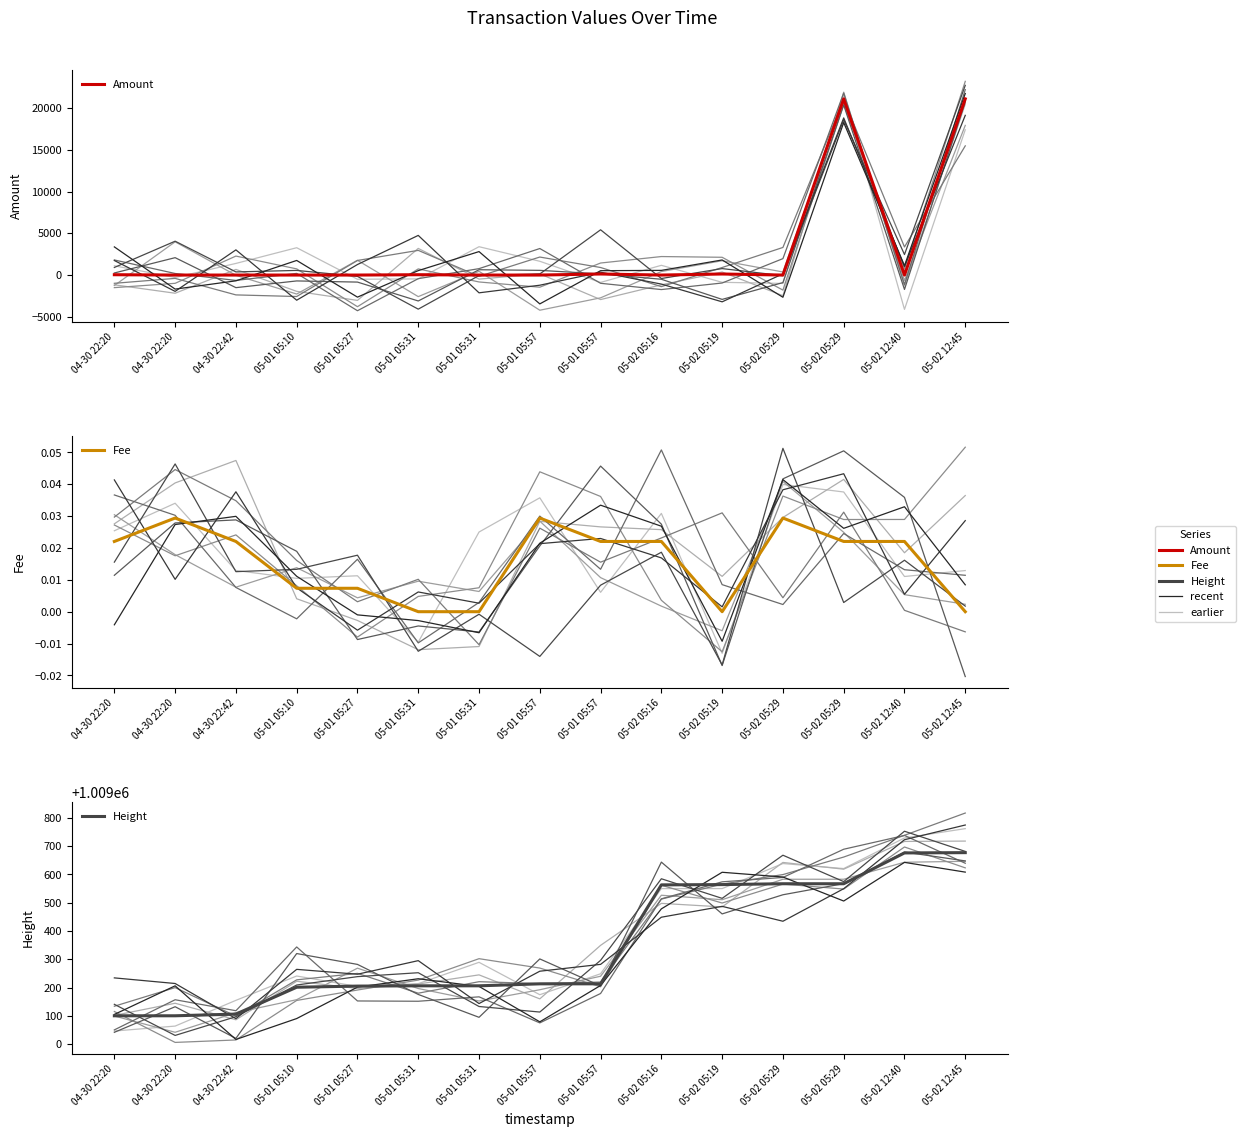

True or false: Height and Fee cross at least once.

False